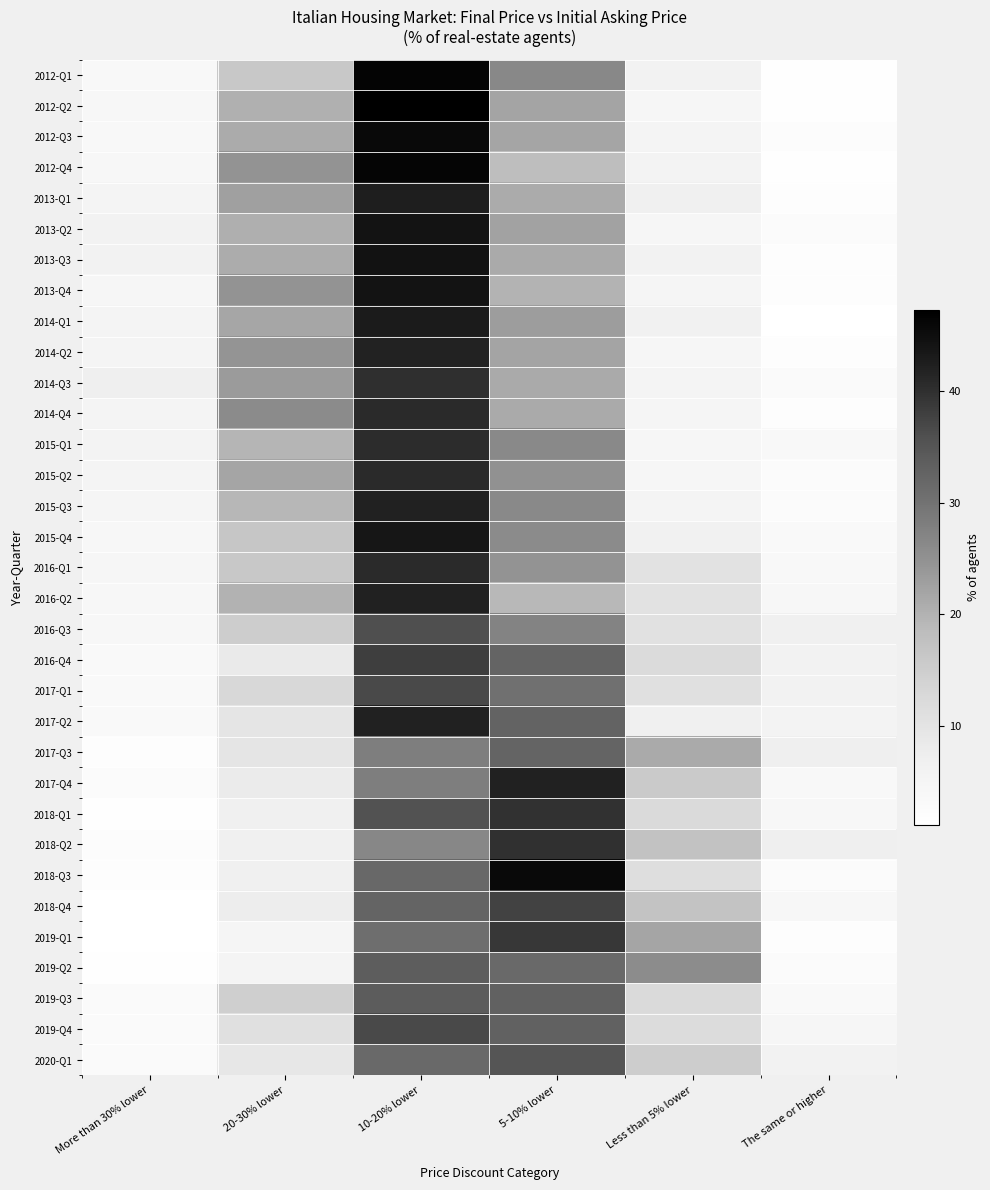

Between The same or higher and 10-20% lower, which is larger?

10-20% lower